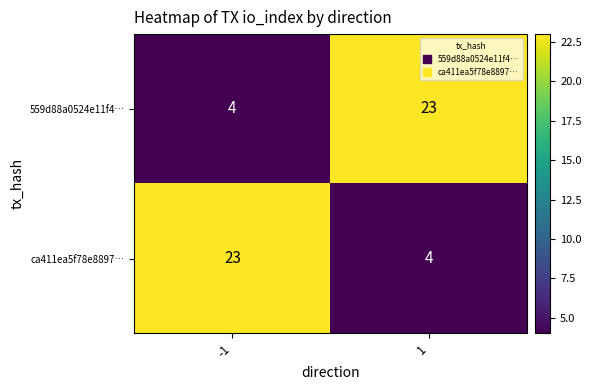

What is the difference between the maximum and minimum values in the ca411ea5f78e8897… series?

19